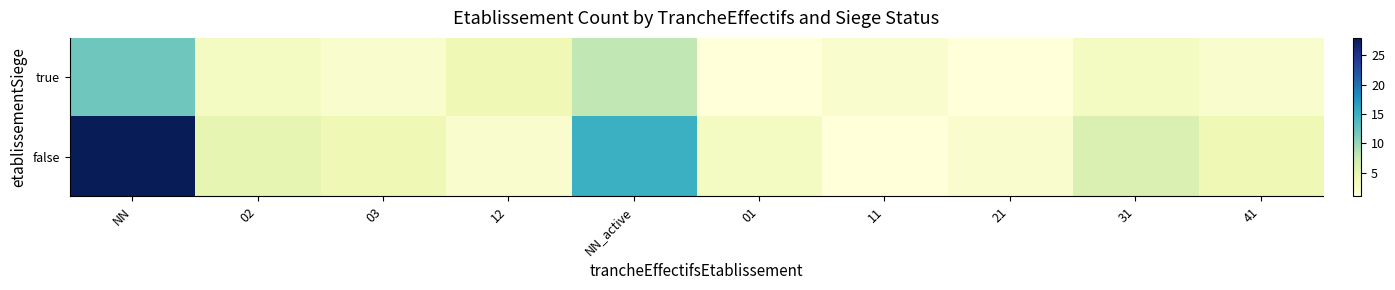

What is the greatest value displayed?

28